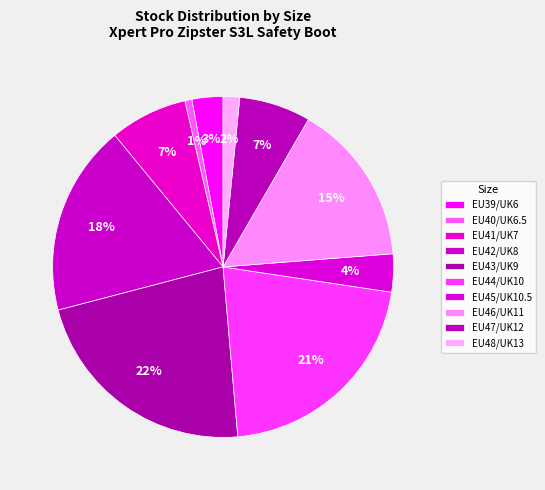

Which category has the smallest portion of the pie?

EU40/UK6.5